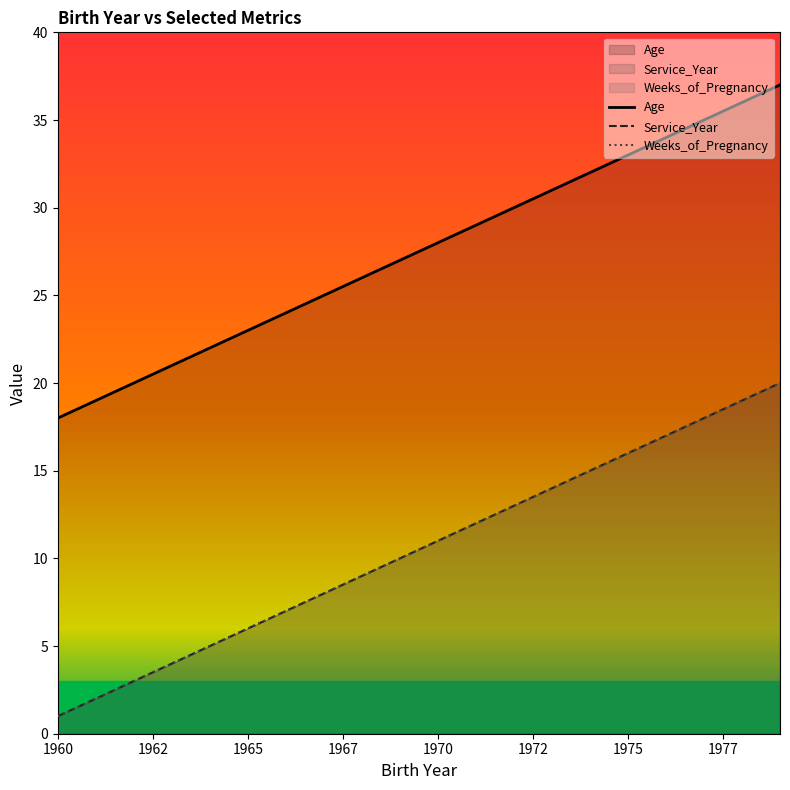

True or false: Age and Weeks_of_Pregnancy intersect in this chart.

False